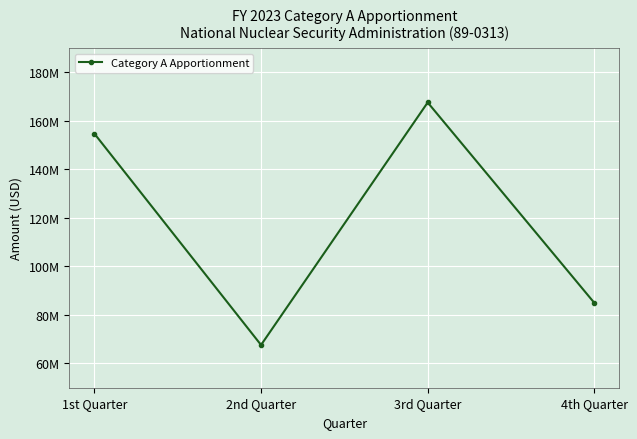

How many interior local peaks (higher than both neighbors) does the data have?

1